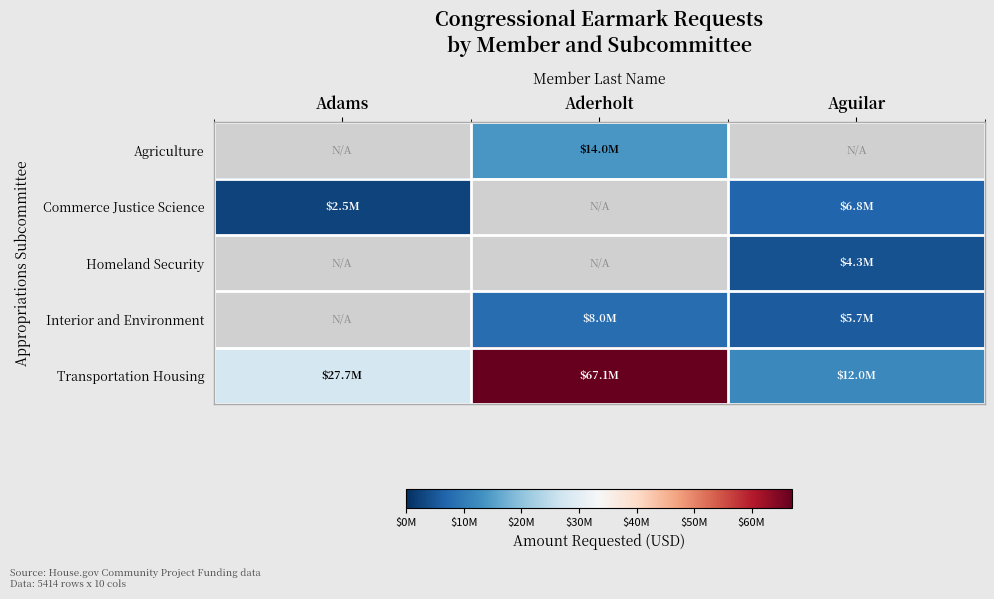

Is it true that Agriculture equals 5649191.8 at Aderholt?

False